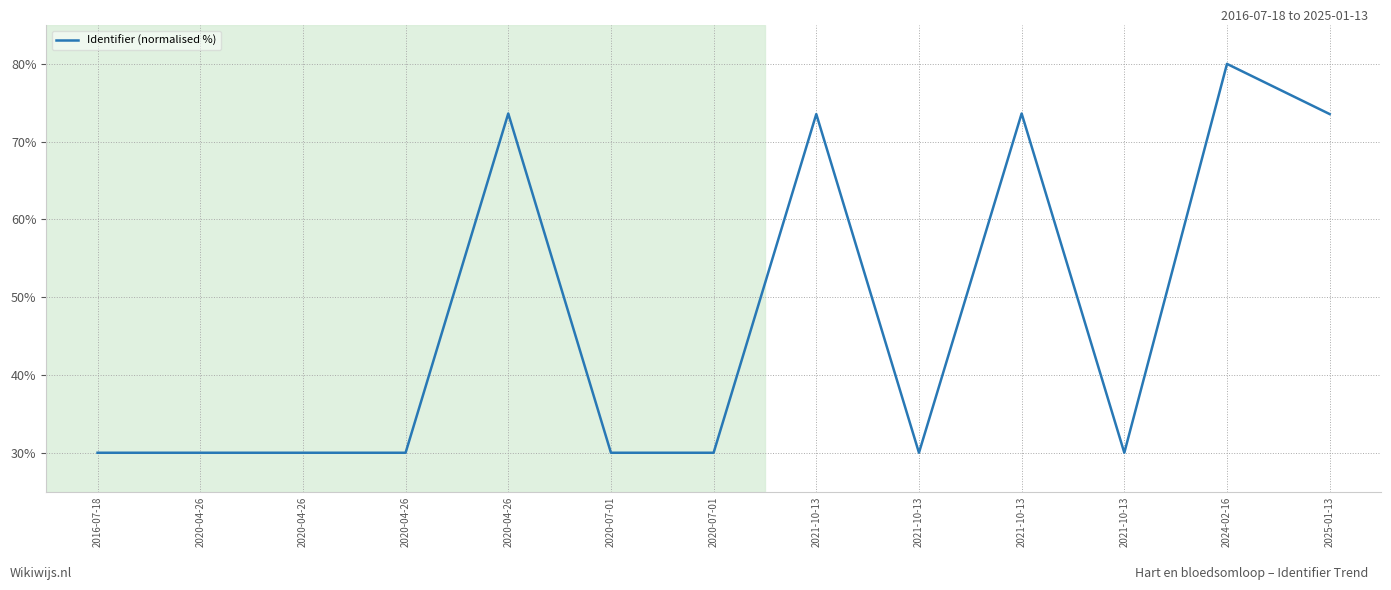

What is the value of the 13th point from the left?

73.5